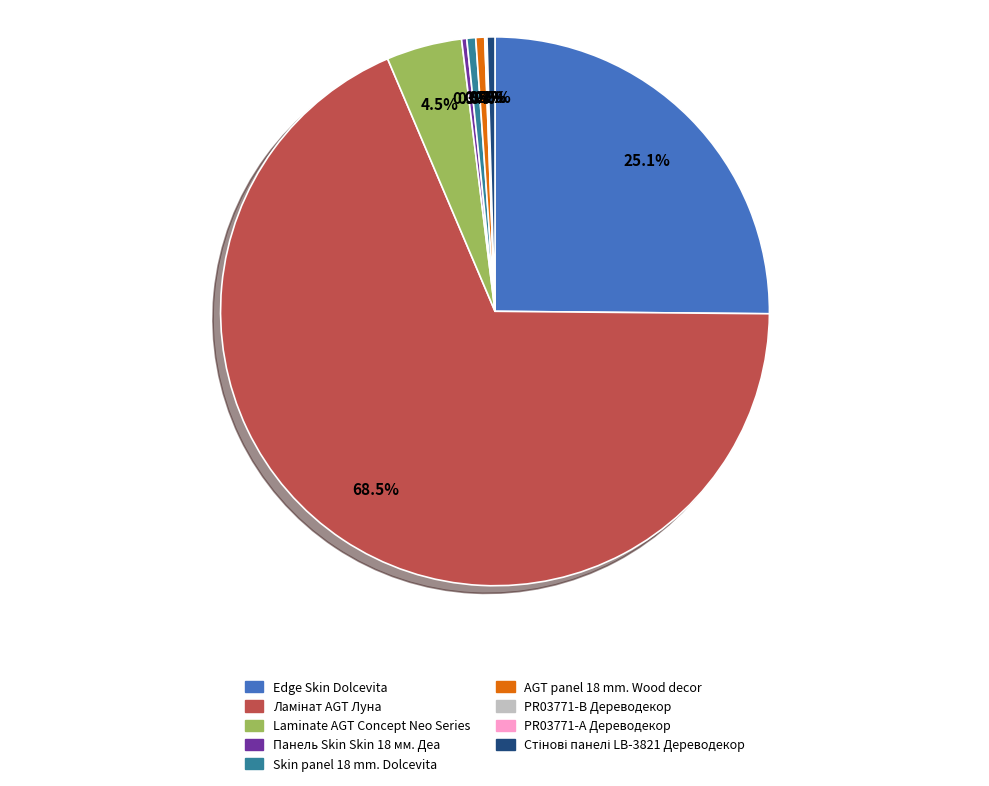

What is the total percentage of Панель Skin Skin 18 мм. Деа and Laminate AGT Concept Neo Series?

4.8%